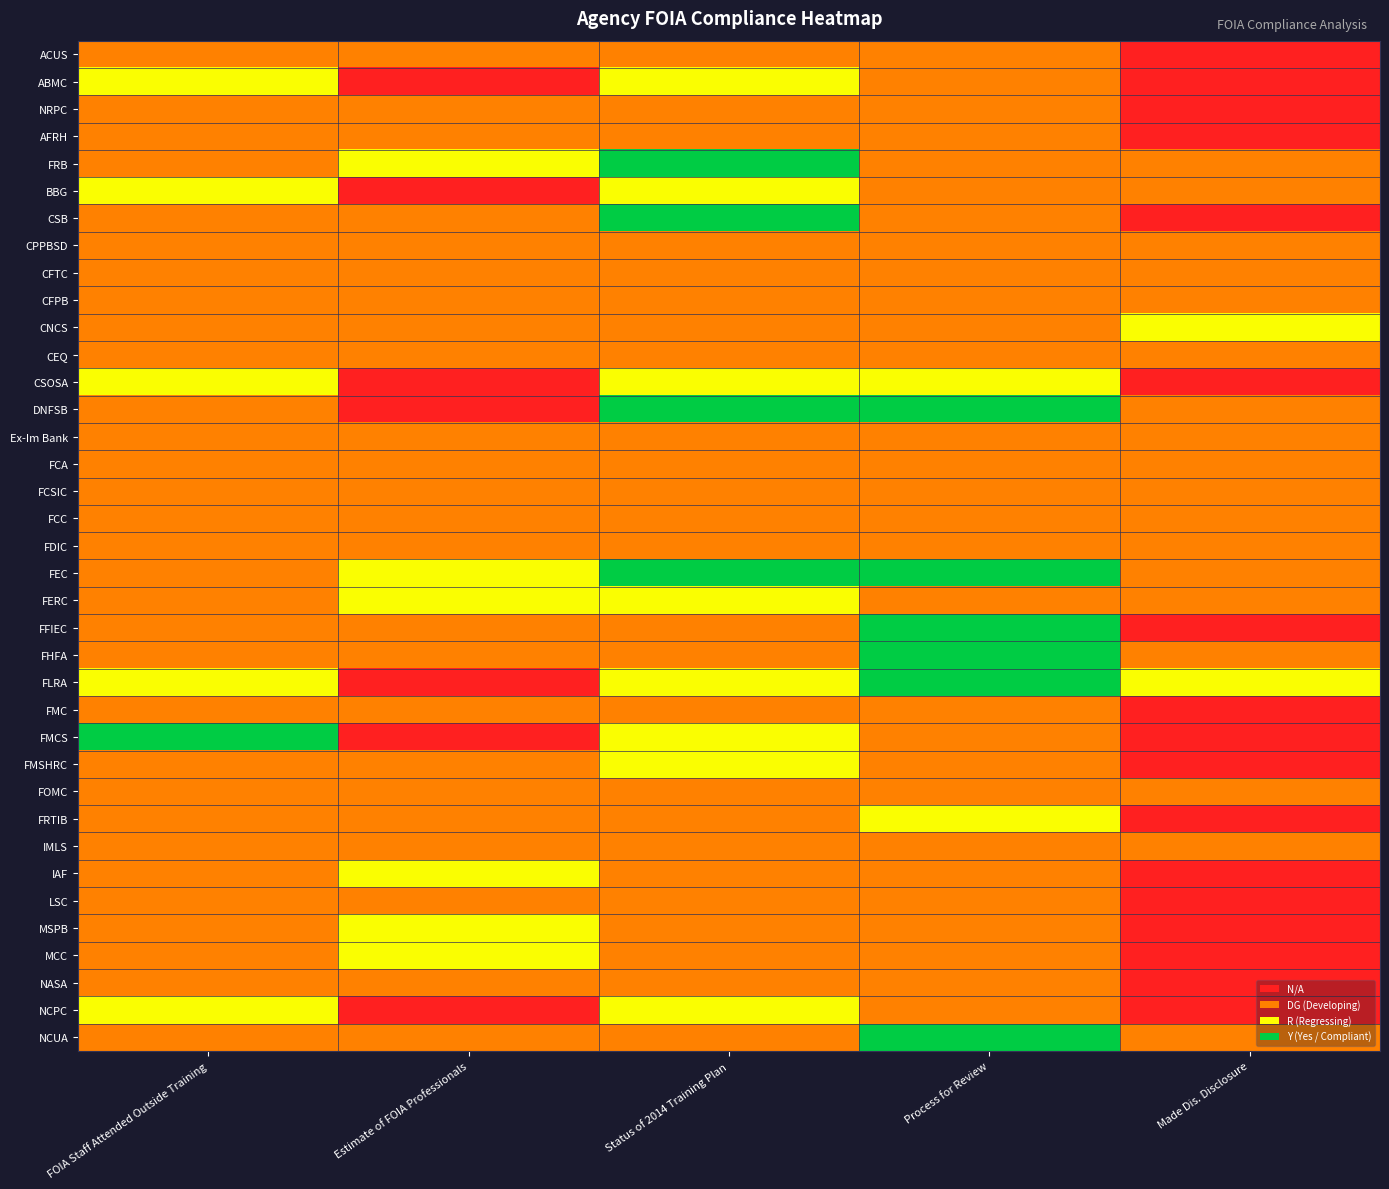

Reading left to right, list all the values displayed in this chart.

ACUS: FOIA Staff Attended Outside Training=1	Estimate of FOIA Professionals=1	Status of 2014 Training Plan=1	Process for Review=1	Made Dis. Disclosure=0
ABMC: FOIA Staff Attended Outside Training=2	Estimate of FOIA Professionals=0	Status of 2014 Training Plan=2	Process for Review=1	Made Dis. Disclosure=0
NRPC: FOIA Staff Attended Outside Training=1	Estimate of FOIA Professionals=1	Status of 2014 Training Plan=1	Process for Review=1	Made Dis. Disclosure=0
AFRH: FOIA Staff Attended Outside Training=1	Estimate of FOIA Professionals=1	Status of 2014 Training Plan=1	Process for Review=1	Made Dis. Disclosure=0
FRB: FOIA Staff Attended Outside Training=1	Estimate of FOIA Professionals=2	Status of 2014 Training Plan=3	Process for Review=1	Made Dis. Disclosure=1
BBG: FOIA Staff Attended Outside Training=2	Estimate of FOIA Professionals=0	Status of 2014 Training Plan=2	Process for Review=1	Made Dis. Disclosure=1
CSB: FOIA Staff Attended Outside Training=1	Estimate of FOIA Professionals=1	Status of 2014 Training Plan=3	Process for Review=1	Made Dis. Disclosure=0
CPPBSD: FOIA Staff Attended Outside Training=1	Estimate of FOIA Professionals=1	Status of 2014 Training Plan=1	Process for Review=1	Made Dis. Disclosure=1
CFTC: FOIA Staff Attended Outside Training=1	Estimate of FOIA Professionals=1	Status of 2014 Training Plan=1	Process for Review=1	Made Dis. Disclosure=1
CFPB: FOIA Staff Attended Outside Training=1	Estimate of FOIA Professionals=1	Status of 2014 Training Plan=1	Process for Review=1	Made Dis. Disclosure=1
CNCS: FOIA Staff Attended Outside Training=1	Estimate of FOIA Professionals=1	Status of 2014 Training Plan=1	Process for Review=1	Made Dis. Disclosure=2
CEQ: FOIA Staff Attended Outside Training=1	Estimate of FOIA Professionals=1	Status of 2014 Training Plan=1	Process for Review=1	Made Dis. Disclosure=1
CSOSA: FOIA Staff Attended Outside Training=2	Estimate of FOIA Professionals=0	Status of 2014 Training Plan=2	Process for Review=2	Made Dis. Disclosure=0
DNFSB: FOIA Staff Attended Outside Training=1	Estimate of FOIA Professionals=0	Status of 2014 Training Plan=3	Process for Review=3	Made Dis. Disclosure=1
Ex-Im Bank: FOIA Staff Attended Outside Training=1	Estimate of FOIA Professionals=1	Status of 2014 Training Plan=1	Process for Review=1	Made Dis. Disclosure=1
FCA: FOIA Staff Attended Outside Training=1	Estimate of FOIA Professionals=1	Status of 2014 Training Plan=1	Process for Review=1	Made Dis. Disclosure=1
FCSIC: FOIA Staff Attended Outside Training=1	Estimate of FOIA Professionals=1	Status of 2014 Training Plan=1	Process for Review=1	Made Dis. Disclosure=1
FCC: FOIA Staff Attended Outside Training=1	Estimate of FOIA Professionals=1	Status of 2014 Training Plan=1	Process for Review=1	Made Dis. Disclosure=1
FDIC: FOIA Staff Attended Outside Training=1	Estimate of FOIA Professionals=1	Status of 2014 Training Plan=1	Process for Review=1	Made Dis. Disclosure=1
FEC: FOIA Staff Attended Outside Training=1	Estimate of FOIA Professionals=2	Status of 2014 Training Plan=3	Process for Review=3	Made Dis. Disclosure=1
FERC: FOIA Staff Attended Outside Training=1	Estimate of FOIA Professionals=2	Status of 2014 Training Plan=2	Process for Review=1	Made Dis. Disclosure=1
FFIEC: FOIA Staff Attended Outside Training=1	Estimate of FOIA Professionals=1	Status of 2014 Training Plan=1	Process for Review=3	Made Dis. Disclosure=0
FHFA: FOIA Staff Attended Outside Training=1	Estimate of FOIA Professionals=1	Status of 2014 Training Plan=1	Process for Review=3	Made Dis. Disclosure=1
FLRA: FOIA Staff Attended Outside Training=2	Estimate of FOIA Professionals=0	Status of 2014 Training Plan=2	Process for Review=3	Made Dis. Disclosure=2
FMC: FOIA Staff Attended Outside Training=1	Estimate of FOIA Professionals=1	Status of 2014 Training Plan=1	Process for Review=1	Made Dis. Disclosure=0
FMCS: FOIA Staff Attended Outside Training=3	Estimate of FOIA Professionals=0	Status of 2014 Training Plan=2	Process for Review=1	Made Dis. Disclosure=0
FMSHRC: FOIA Staff Attended Outside Training=1	Estimate of FOIA Professionals=1	Status of 2014 Training Plan=2	Process for Review=1	Made Dis. Disclosure=0
FOMC: FOIA Staff Attended Outside Training=1	Estimate of FOIA Professionals=1	Status of 2014 Training Plan=1	Process for Review=1	Made Dis. Disclosure=1
FRTIB: FOIA Staff Attended Outside Training=1	Estimate of FOIA Professionals=1	Status of 2014 Training Plan=1	Process for Review=2	Made Dis. Disclosure=0
IMLS: FOIA Staff Attended Outside Training=1	Estimate of FOIA Professionals=1	Status of 2014 Training Plan=1	Process for Review=1	Made Dis. Disclosure=1
IAF: FOIA Staff Attended Outside Training=1	Estimate of FOIA Professionals=2	Status of 2014 Training Plan=1	Process for Review=1	Made Dis. Disclosure=0
LSC: FOIA Staff Attended Outside Training=1	Estimate of FOIA Professionals=1	Status of 2014 Training Plan=1	Process for Review=1	Made Dis. Disclosure=0
MSPB: FOIA Staff Attended Outside Training=1	Estimate of FOIA Professionals=2	Status of 2014 Training Plan=1	Process for Review=1	Made Dis. Disclosure=0
MCC: FOIA Staff Attended Outside Training=1	Estimate of FOIA Professionals=2	Status of 2014 Training Plan=1	Process for Review=1	Made Dis. Disclosure=0
NASA: FOIA Staff Attended Outside Training=1	Estimate of FOIA Professionals=1	Status of 2014 Training Plan=1	Process for Review=1	Made Dis. Disclosure=0
NCPC: FOIA Staff Attended Outside Training=2	Estimate of FOIA Professionals=0	Status of 2014 Training Plan=2	Process for Review=1	Made Dis. Disclosure=0
NCUA: FOIA Staff Attended Outside Training=1	Estimate of FOIA Professionals=1	Status of 2014 Training Plan=1	Process for Review=3	Made Dis. Disclosure=1